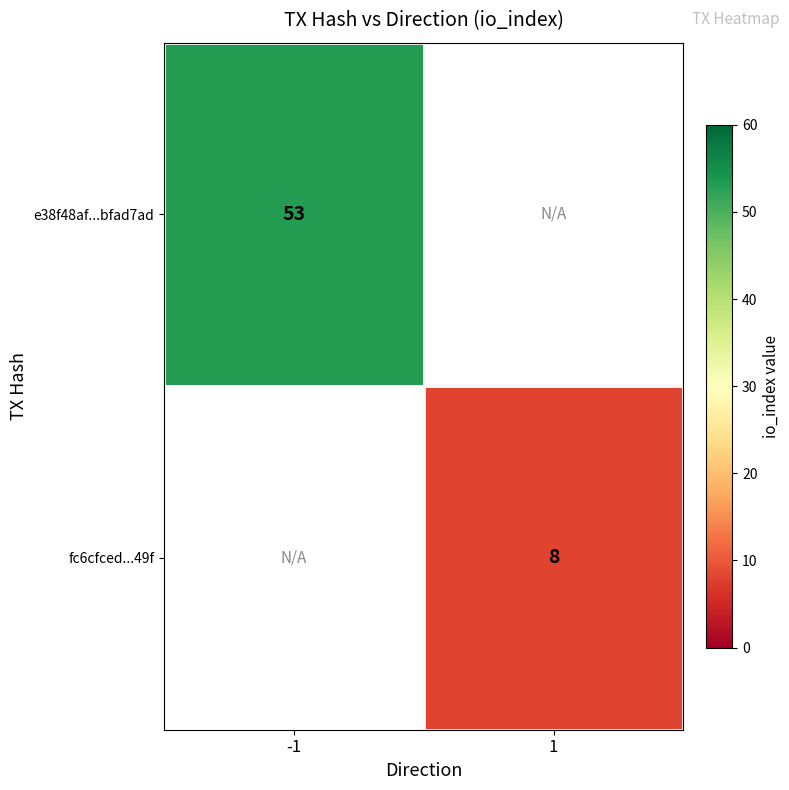

The fc6cfced...49f series shows 8 at 1. True or false?

True